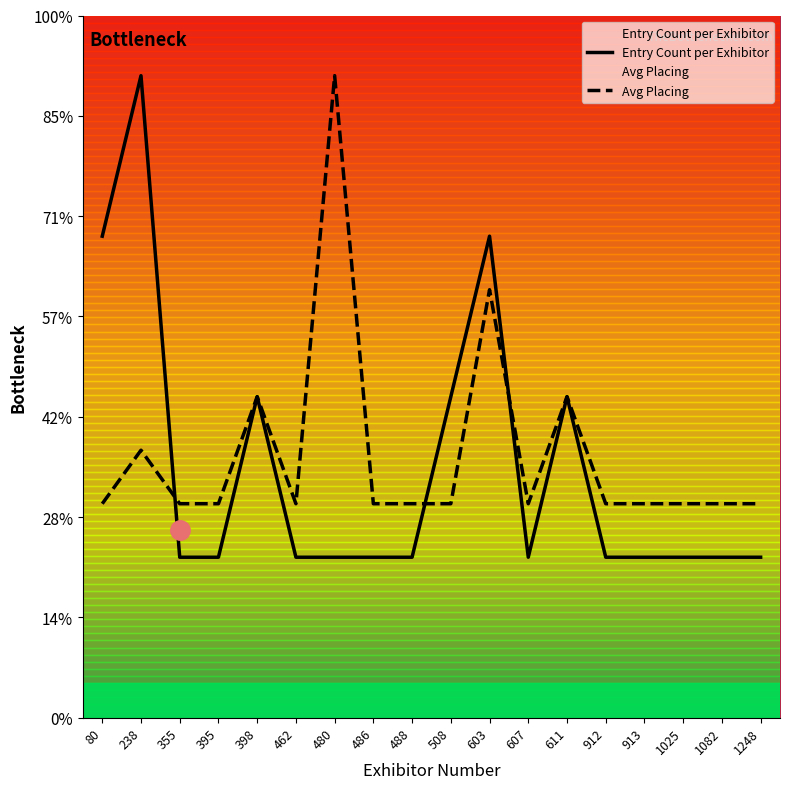

Which series ends up on top after the final intersection of Avg Placing and Entry Count per Exhibitor?

Avg Placing